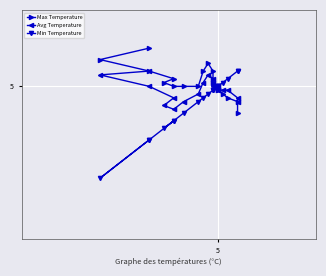

What is the sum of all Min Temperature values?

99.1